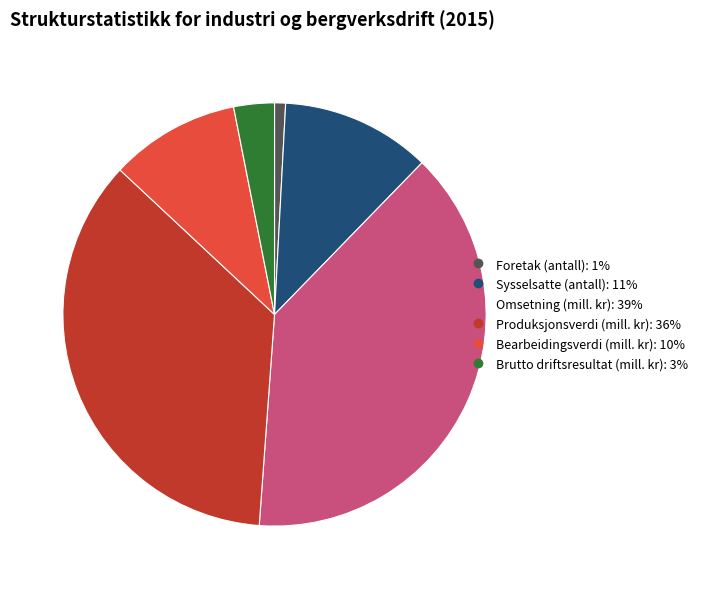

What is the largest slice in the pie chart?

Omsetning (mill. kr)